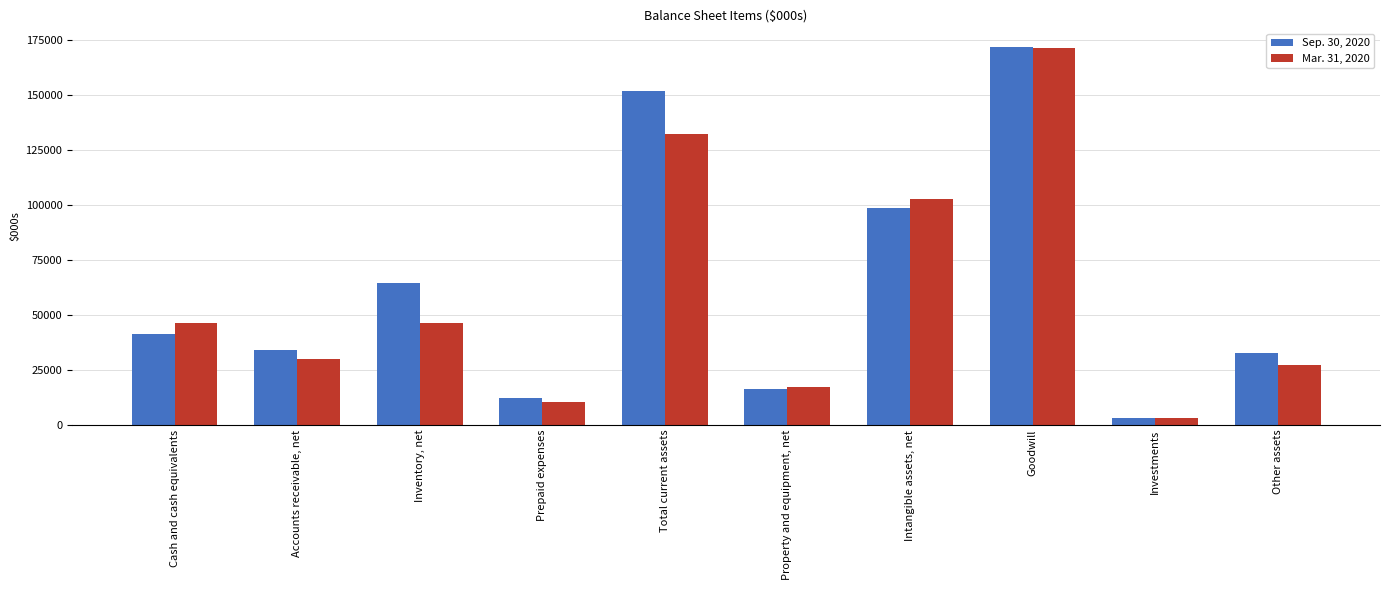

What is the sum of the Sep. 30, 2020 values at Prepaid expenses and Inventory, net?

76875